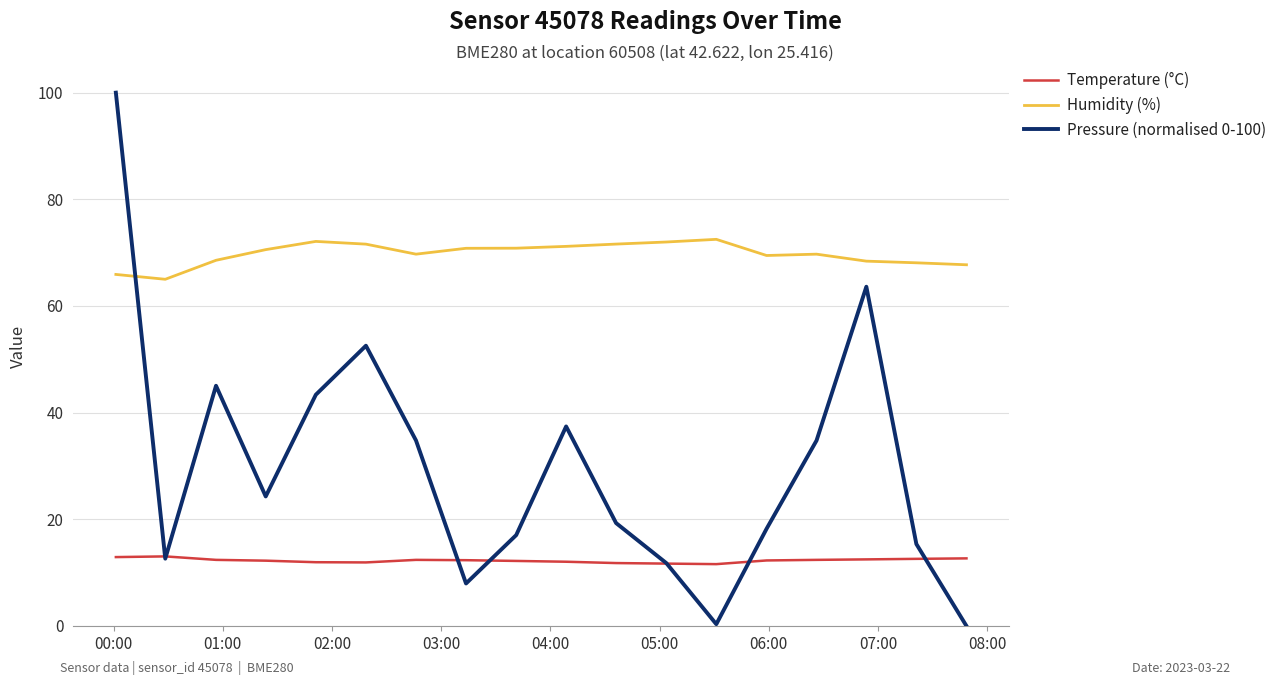

What is the highest value of the Temperature (°C) series?

13.1